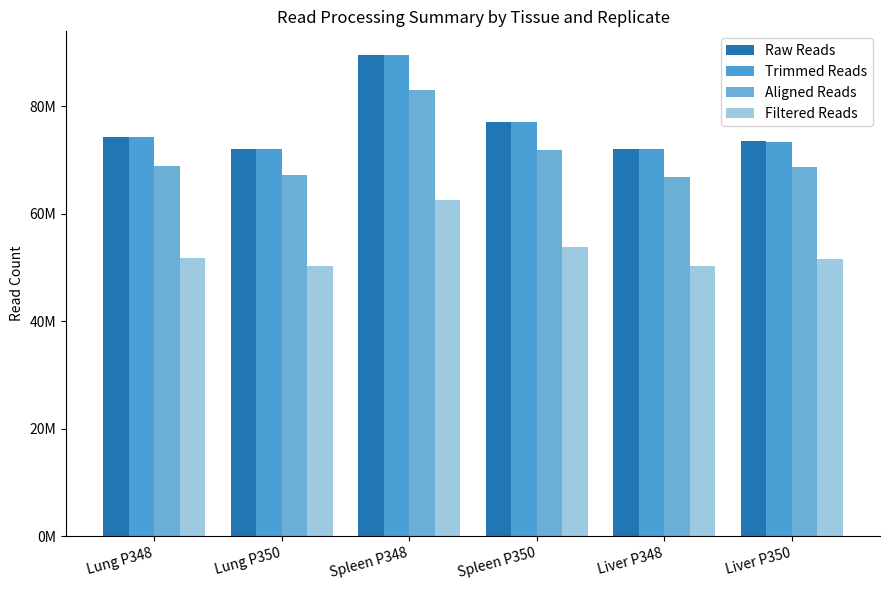

What is the difference between the maximum and minimum values in the Aligned Reads series?

16236079